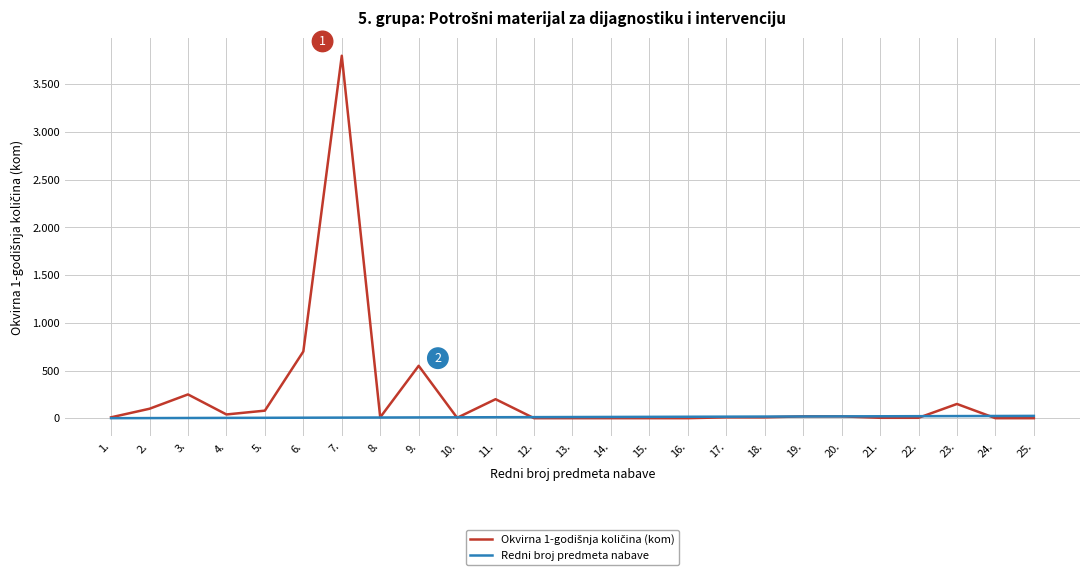

Does the chart display data point markers on the line(s)?

No